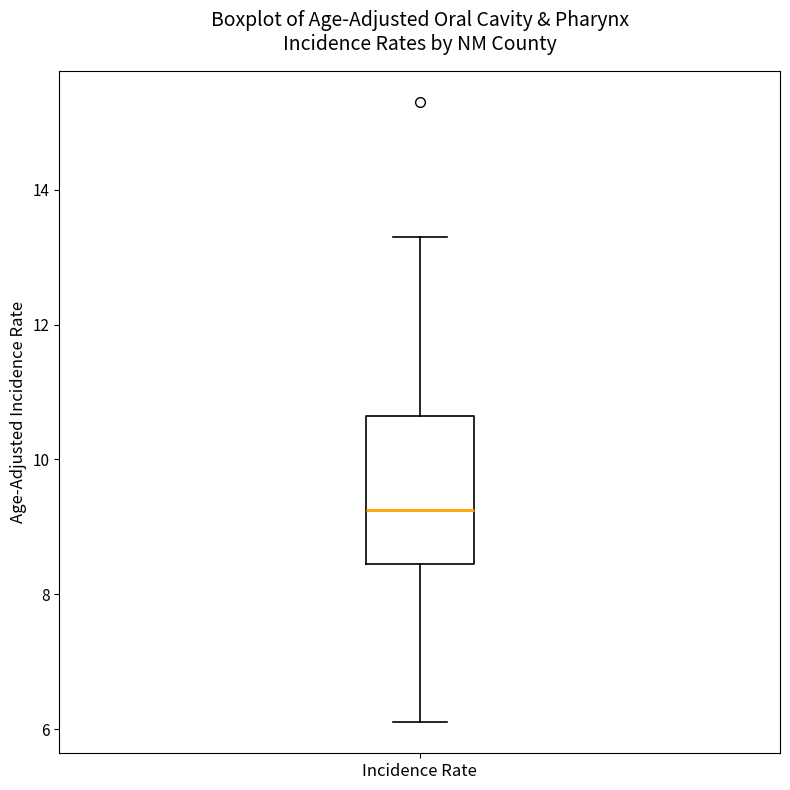

Transcribe this box plot: give where the median line is, the range the box spans, and where the two whiskers end, as read against the y-axis. The values are not printed on the chart, so give them approximately, as read against the axis.

median 9.2, box 8.4 to 10.6, whiskers 6.2 to 13.4